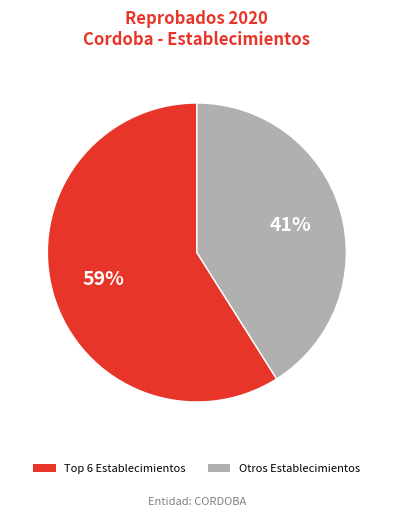

Is there a majority slice in this chart?

Yes